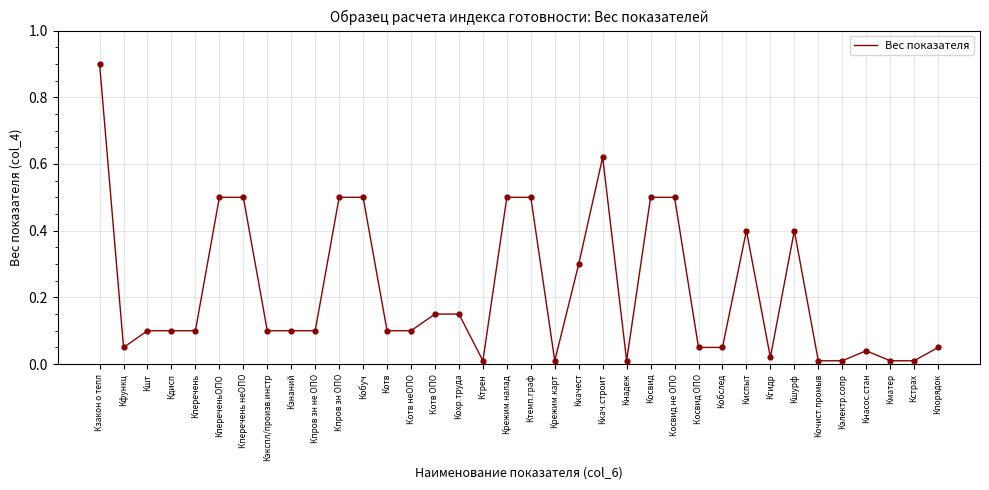

What is the change in value from Кзнаний to Крежим.карт?

-0.1